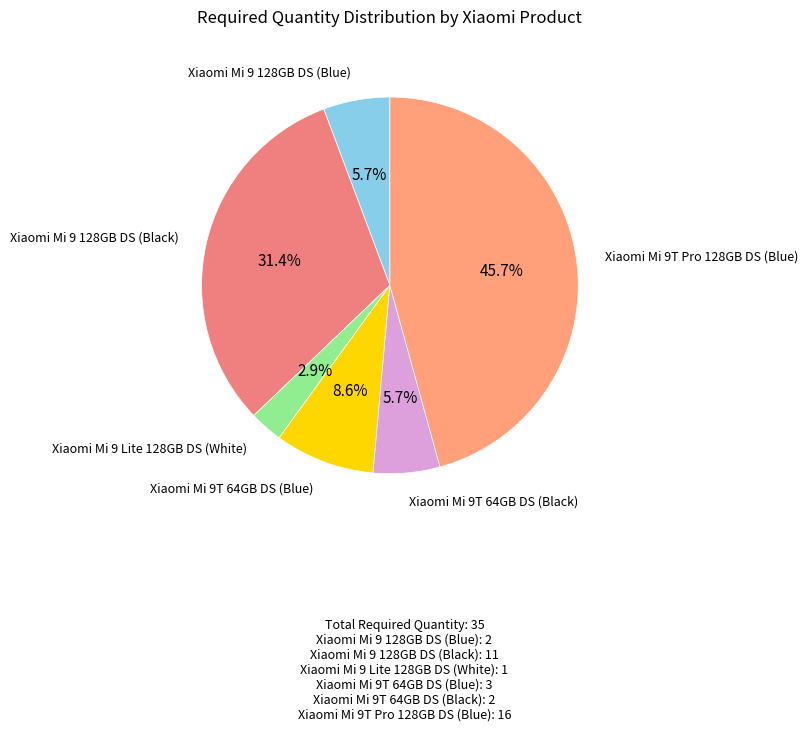

How many slices are in this pie chart?

6